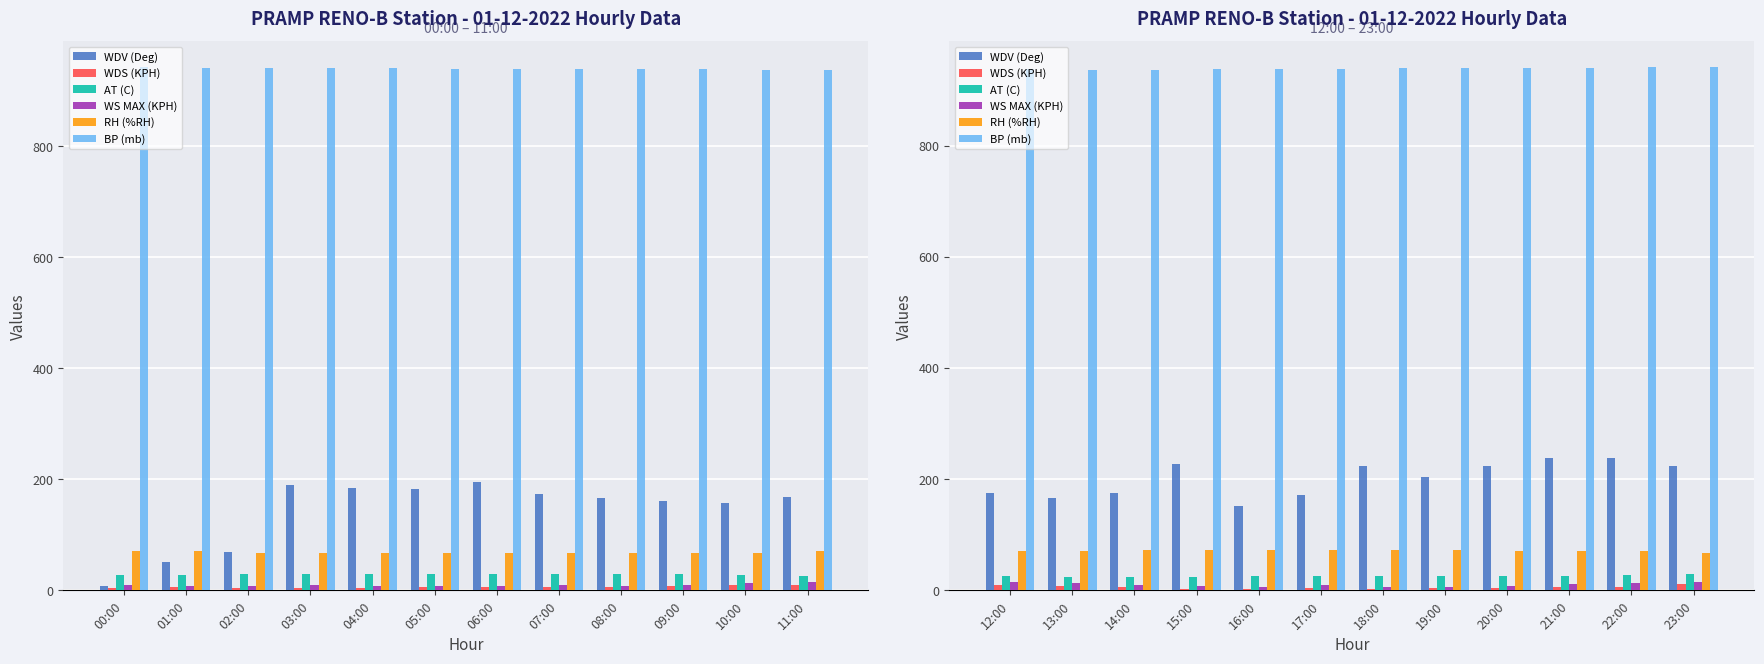

What is the difference between the highest and lowest values at 23:00?

930.1